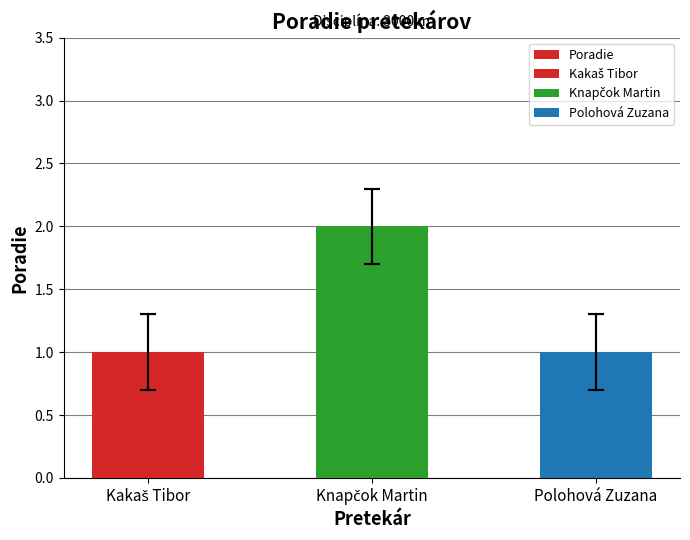

How many bars are there in total?

3